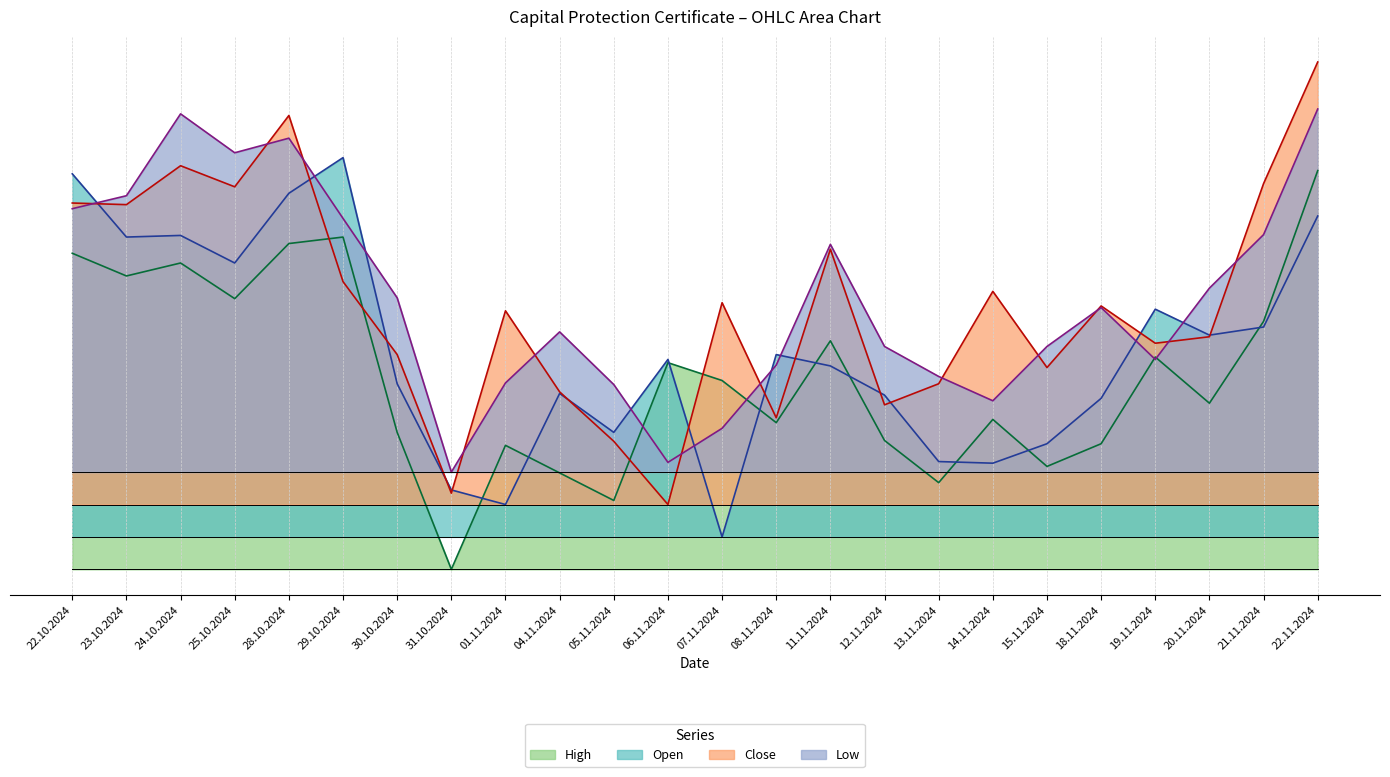

Which series has the largest total across all categories?

Low